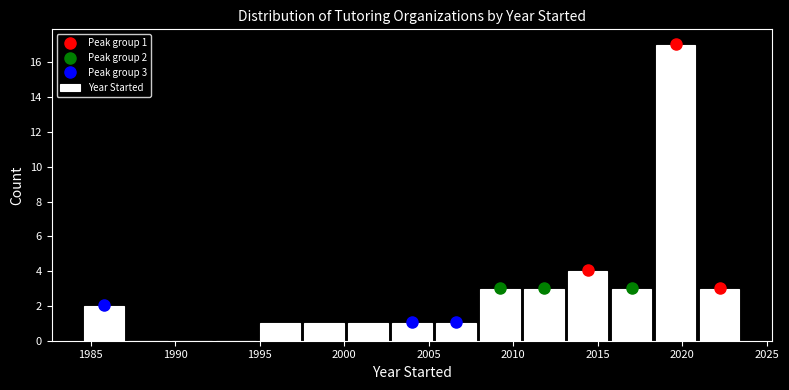

Over which range of the x-axis is the bar tallest?

2018.3 to 2020.9